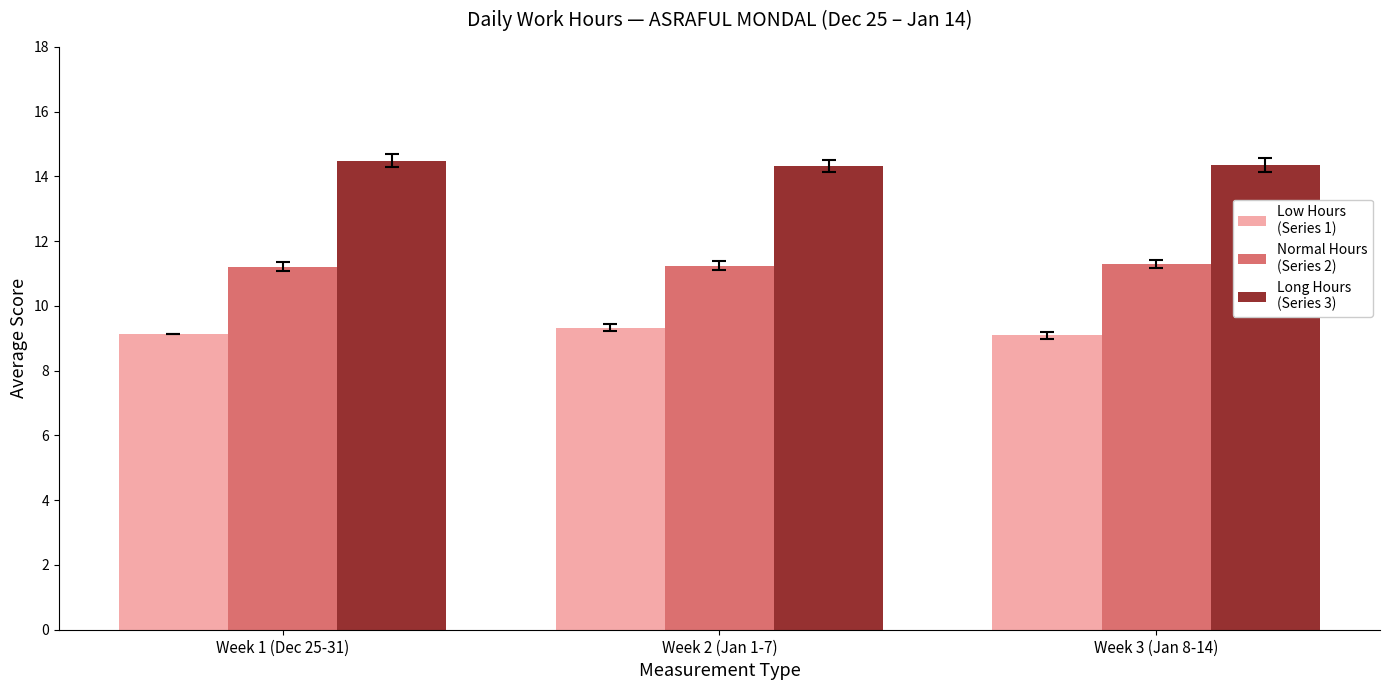

What is the spread (max minus min) of values at Week 1 (Dec 25-31)?

5.4